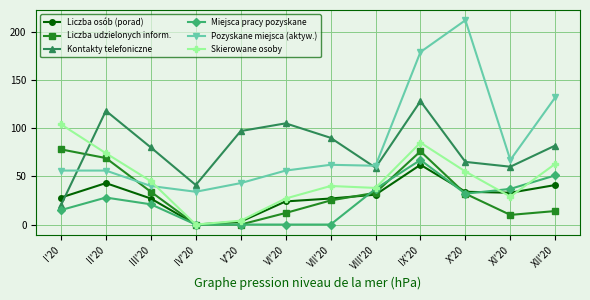

What is the difference between the Miejsca pracy pozyskane values at VIII'20 and XII'20?

14